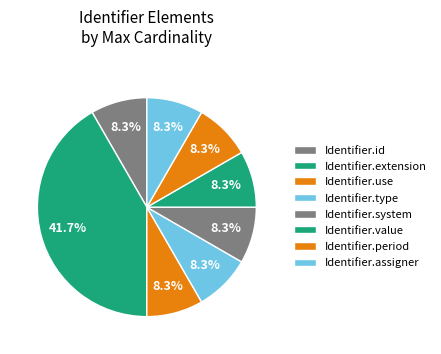

Combined, what portion of the pie is Identifier.id and Identifier.value?

33.3%